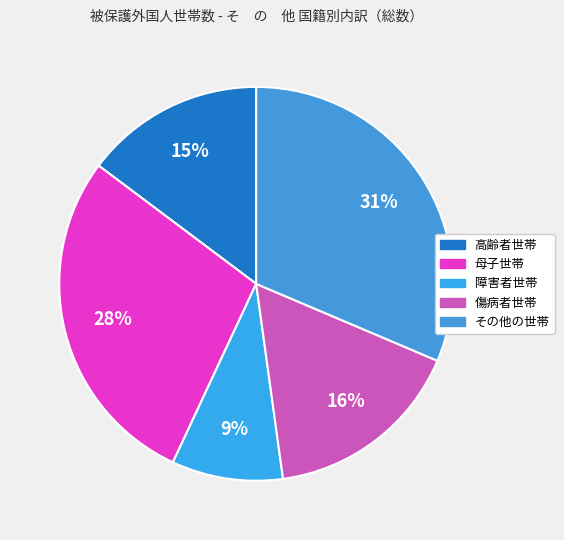

What portion of the pie excludes 高齢者世帯?

85.2%